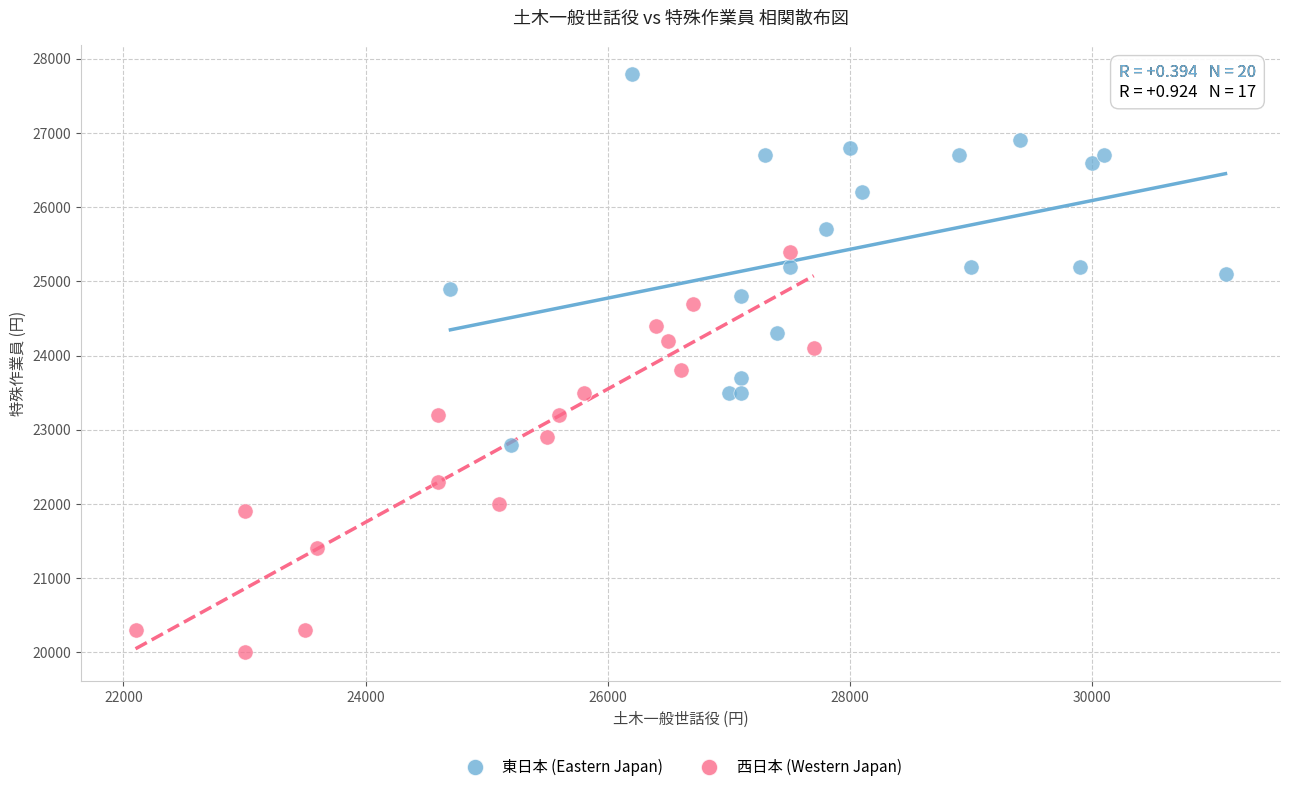

Which series contains the lowest Y value?

西日本 (Western Japan)